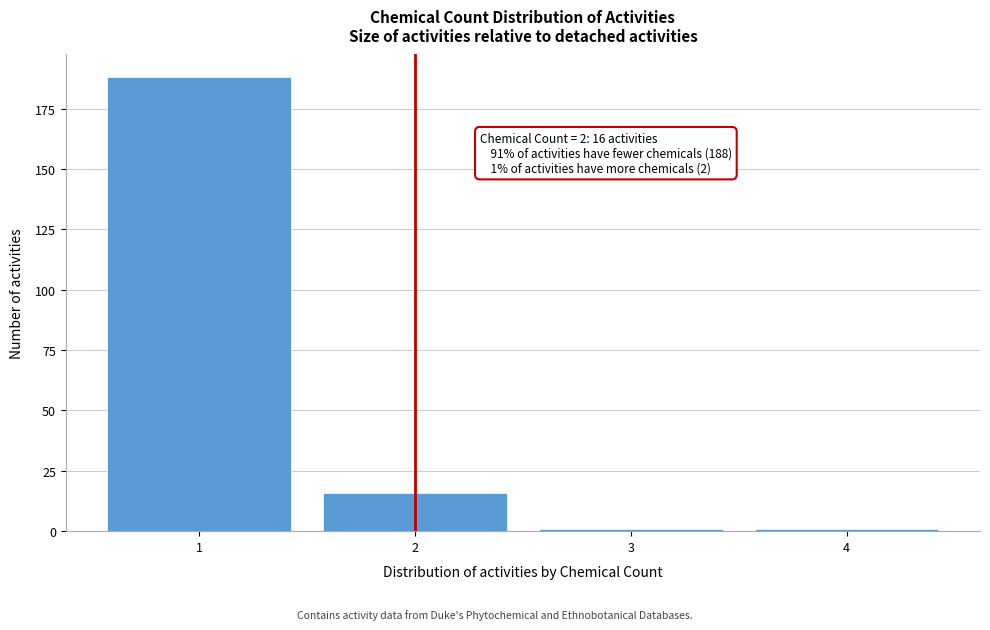

Reading left to right, list all the values displayed in this chart.

188	16	1	1